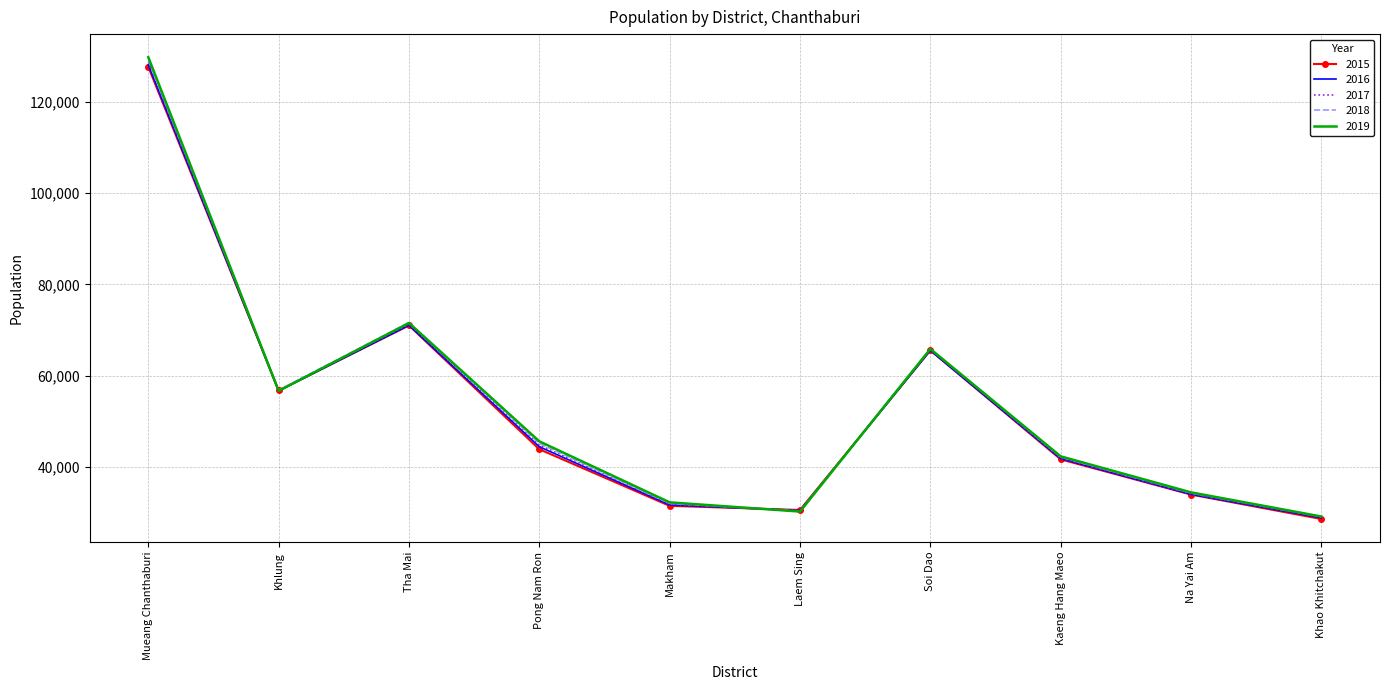

Where does the 2019 series first go above 45593?

Mueang Chanthaburi